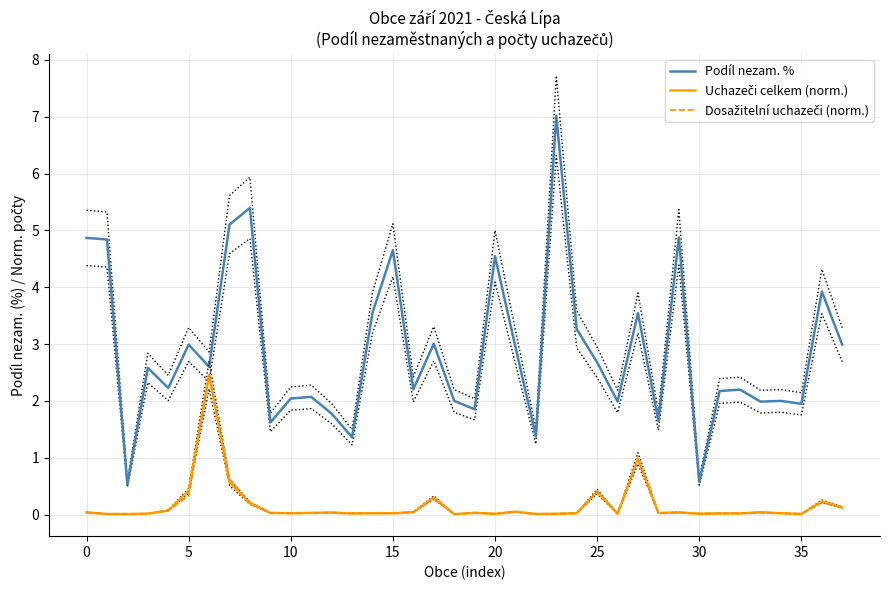

How many categories are shown in the chart?

38